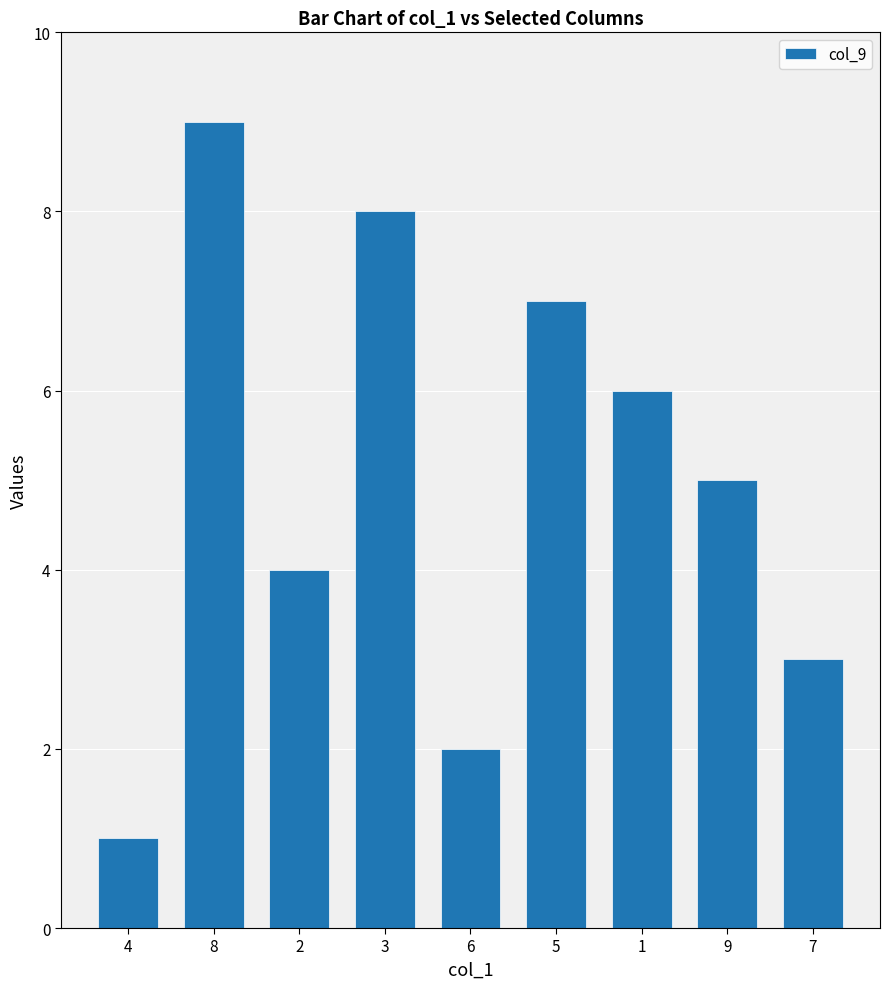

How many data points does each series have?

9